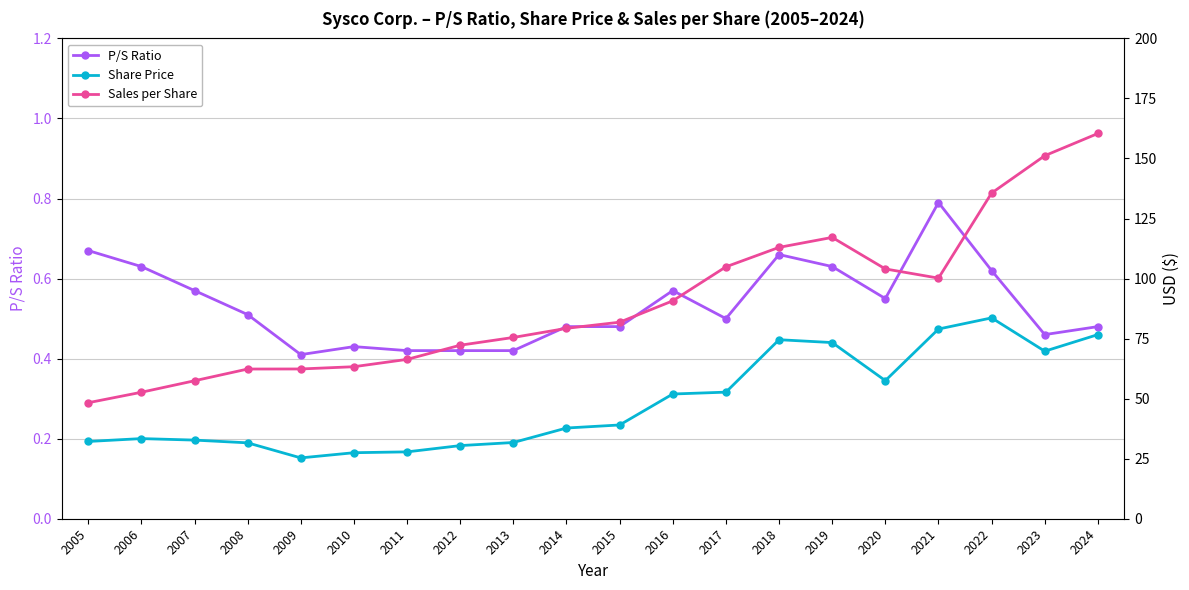

True or false: Sales per Share and P/S Ratio intersect in this chart.

False